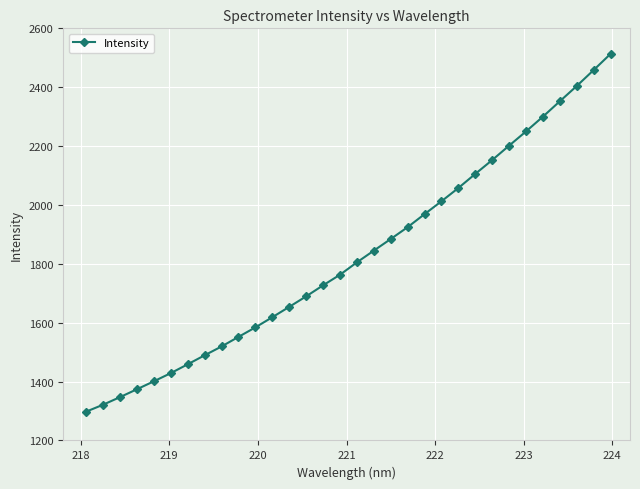

True or false: there are more than 2 points higher than both neighbors.

False